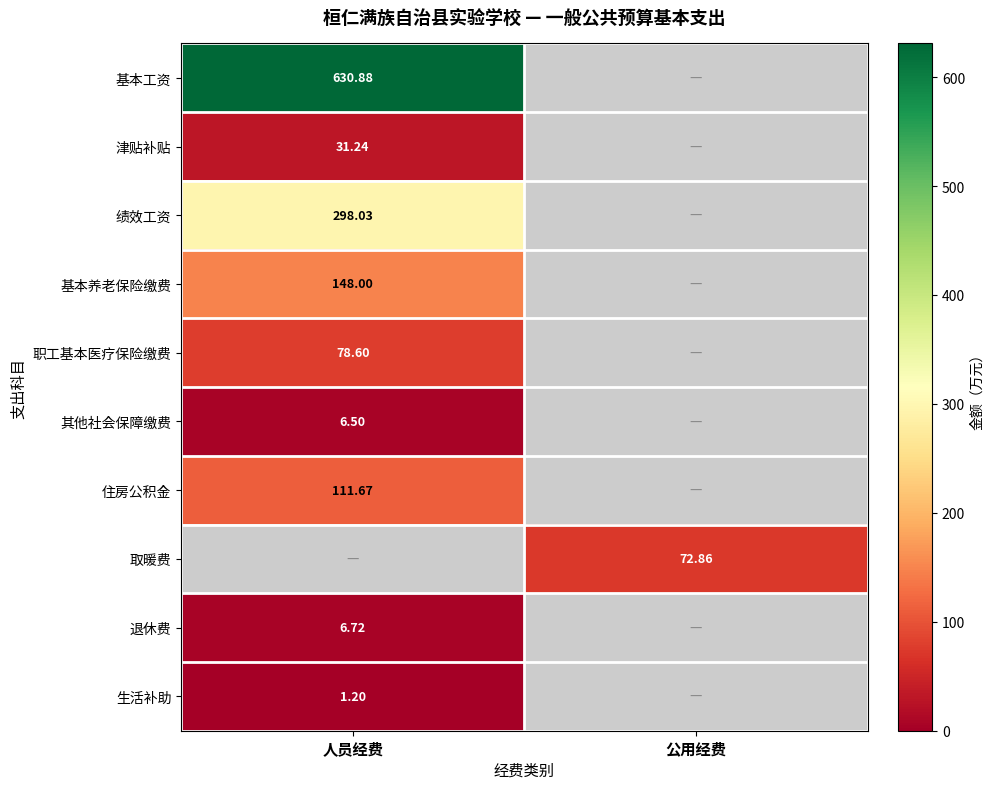

Which category has the lowest value in the 住房公积金 series?

人员经费